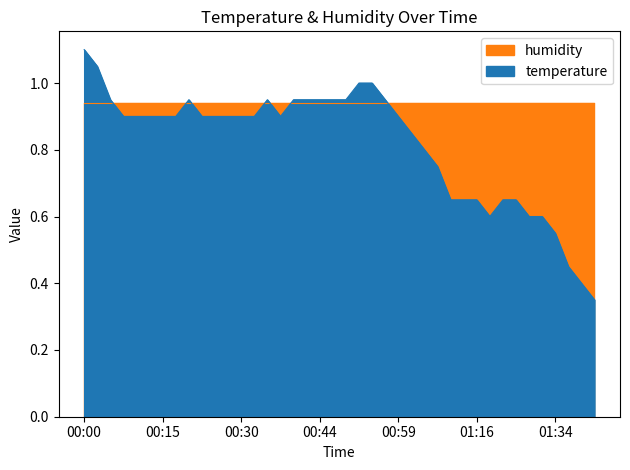

What is the value of the 23rd point from the left?

1.0